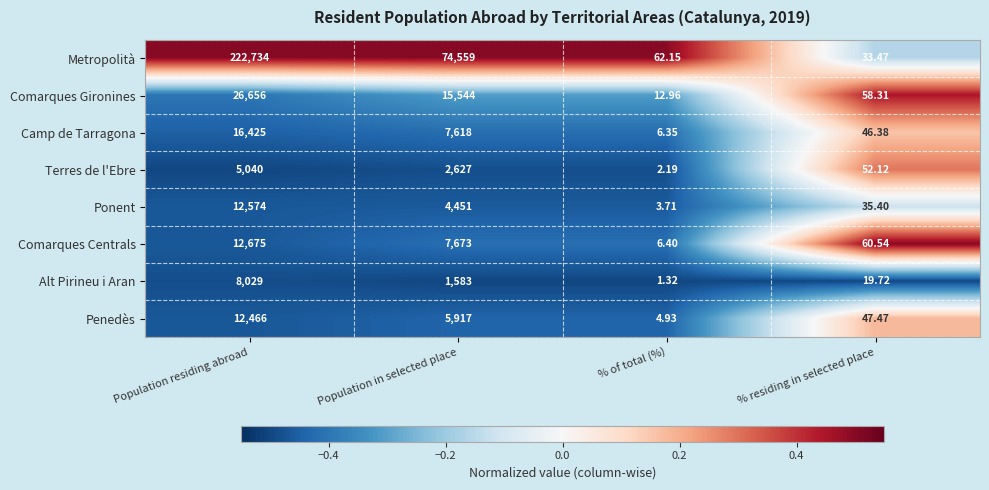

Which series has the largest range (max minus min)?

Metropolità